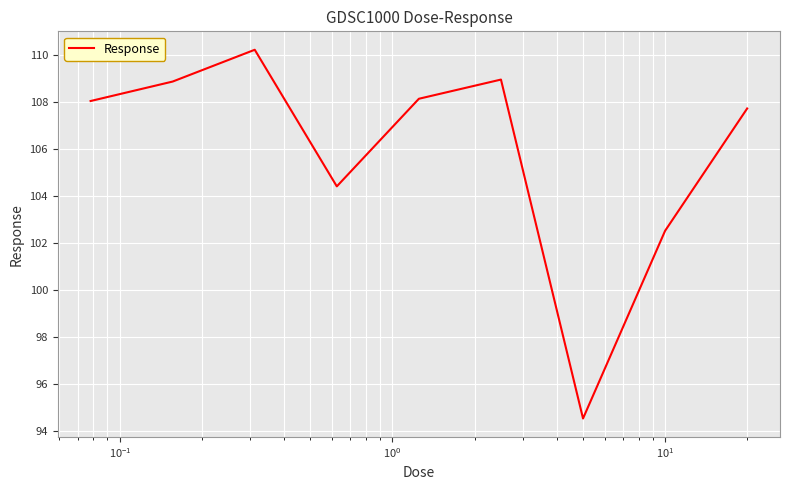

What is the difference between the second highest and minimum values?

14.4